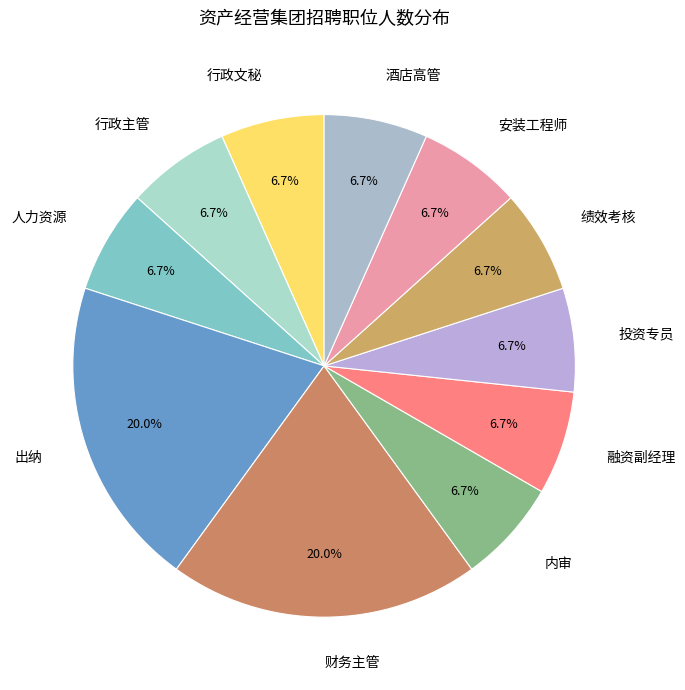

Do 人力资源 and 投资专员 together represent more than half of the pie?

No